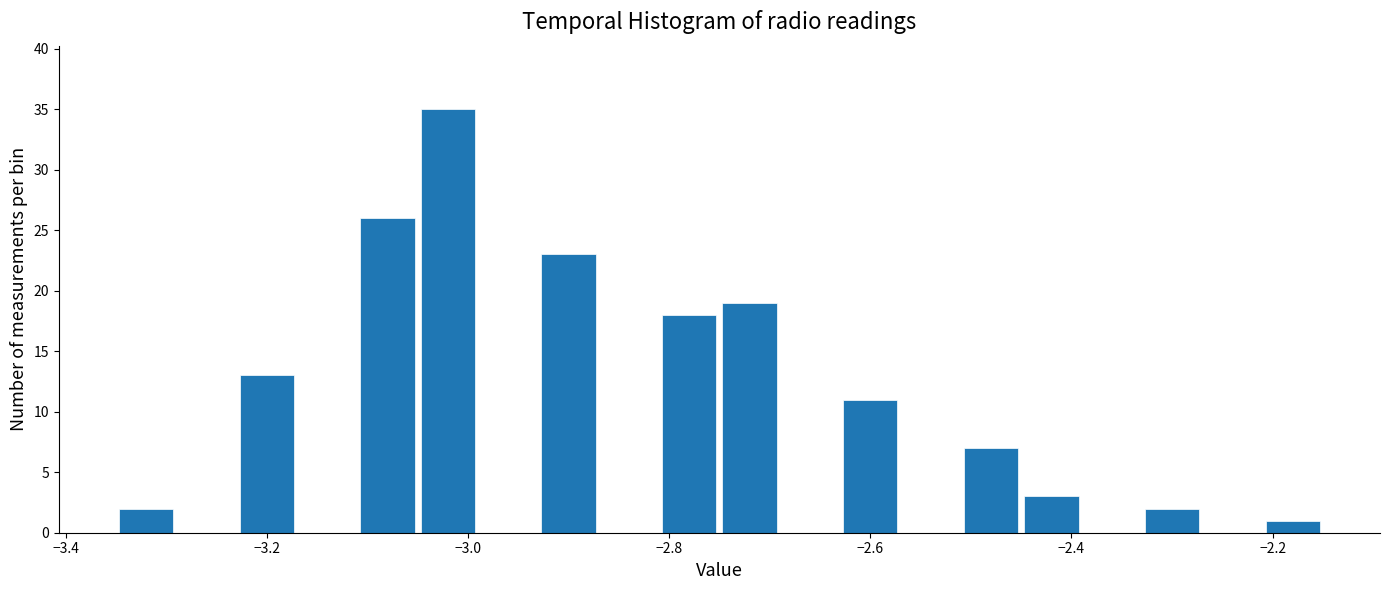

Read against the x-axis, roughly where is the centre of the tallest bar?

-3.02